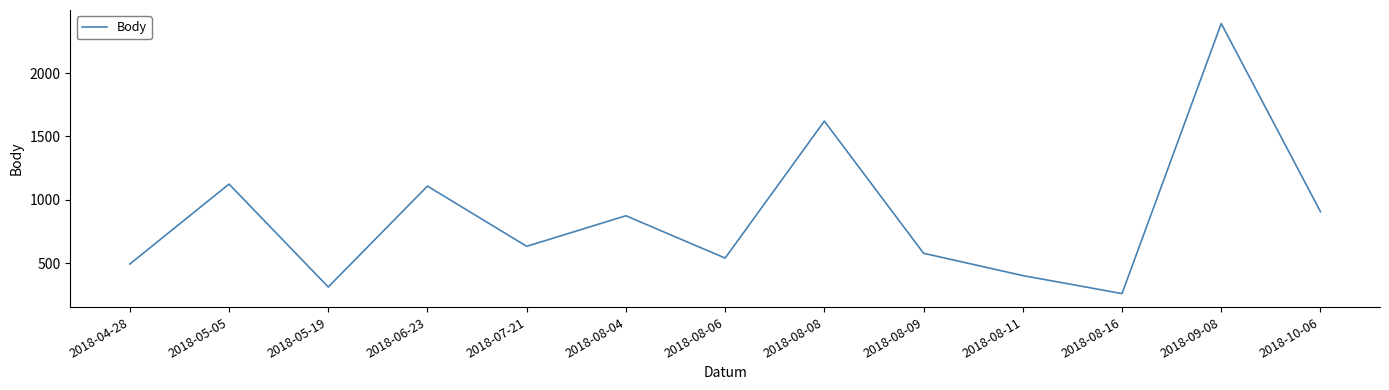

The chart shows a value of 1621 at 2018-08-08. True or false?

True